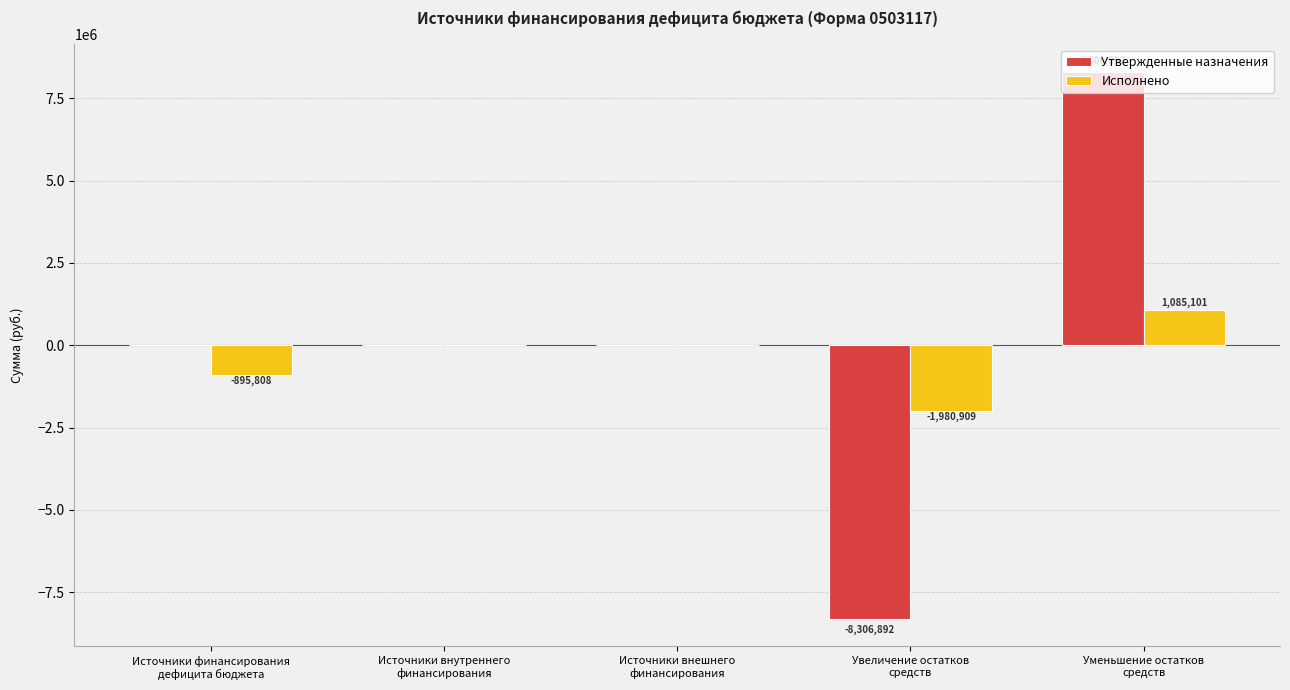

Is the value of Утвержденные назначения at Источники внутреннего
финансирования greater than the value of Исполнено at Источники финансирования
дефицита бюджета?

Yes